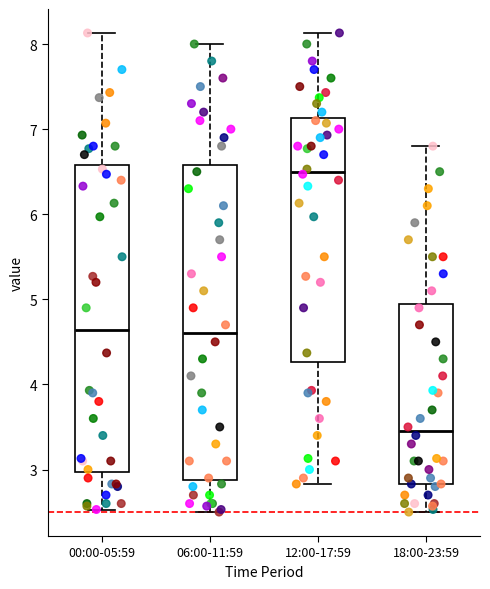

Where does the upper whisker of the box for 18:00-23:59 end on the y-axis? The values are not printed on the chart, so give them approximately, as read against the axis.

6.8